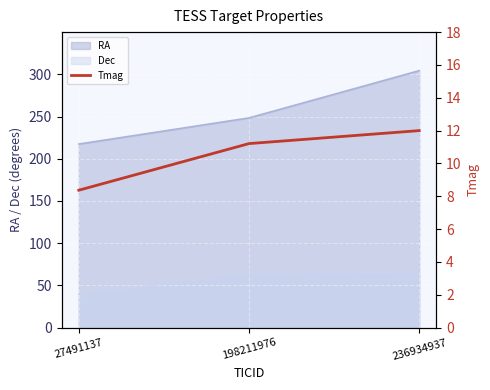

True or false: RA has a value of 304.3 at 236934937.

True